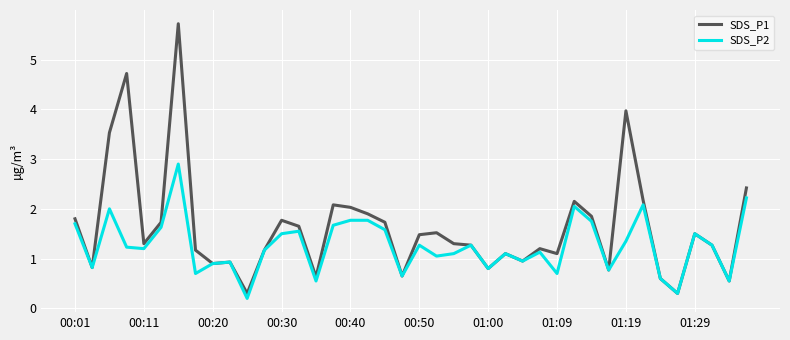

Rank the series by their average value, from highest to lowest.

SDS_P1, SDS_P2